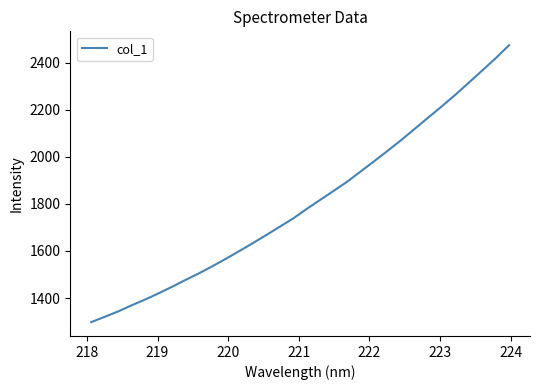

What is the minimum value shown in the chart?

1297.5